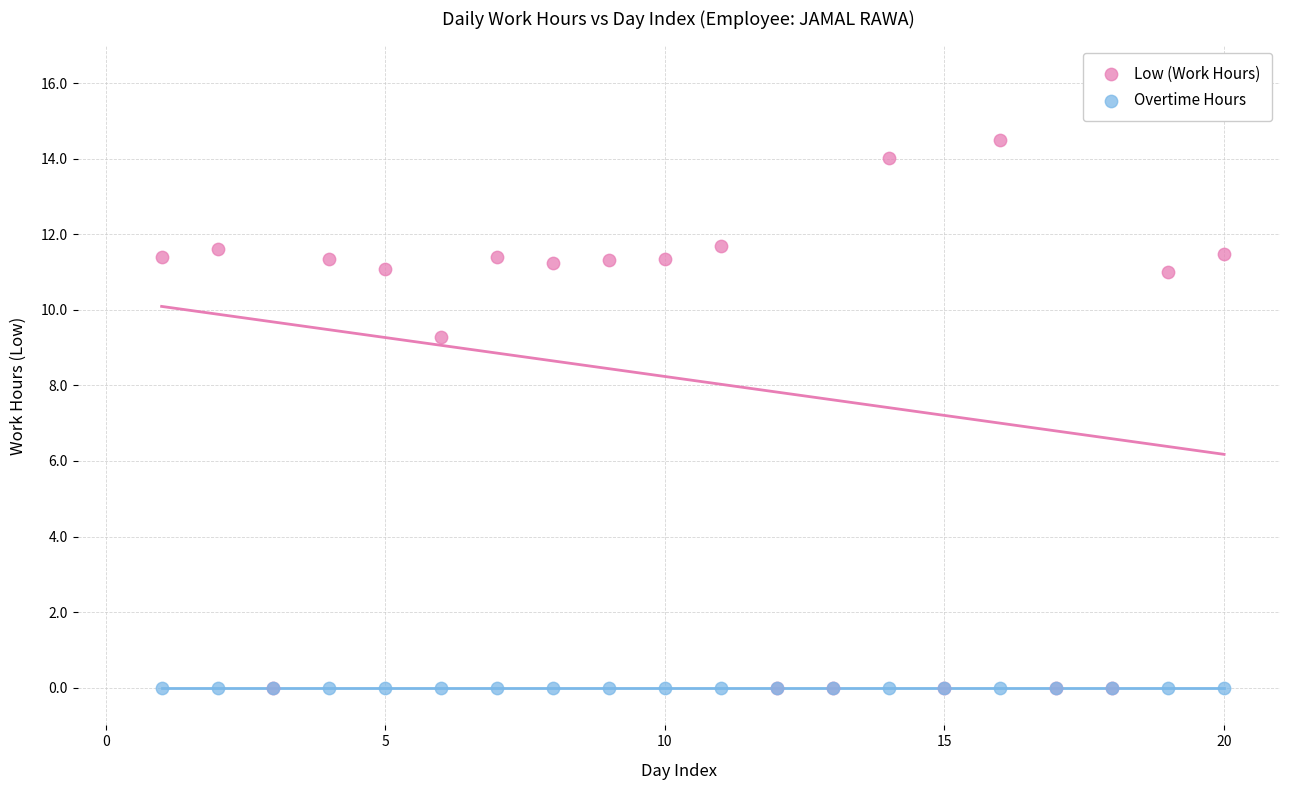

Across all series, what Y value is closest to 7?

9.3